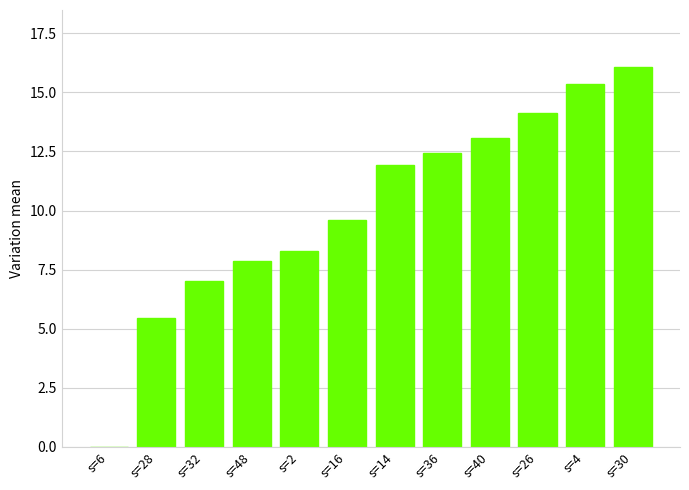

At which label does the data first exceed 11?

s=14